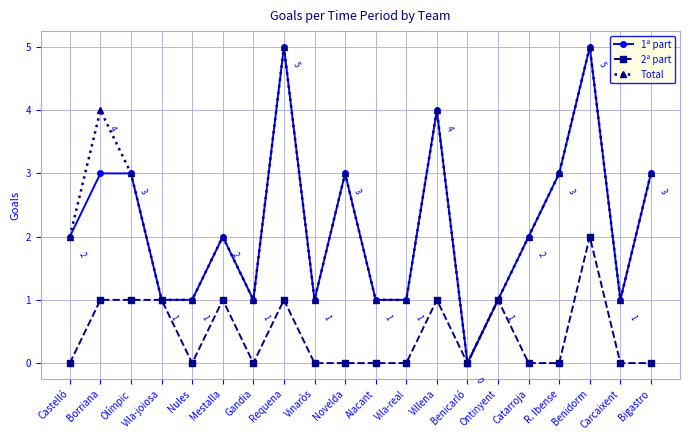

At which category is the sum across all series the highest?

Benidorm